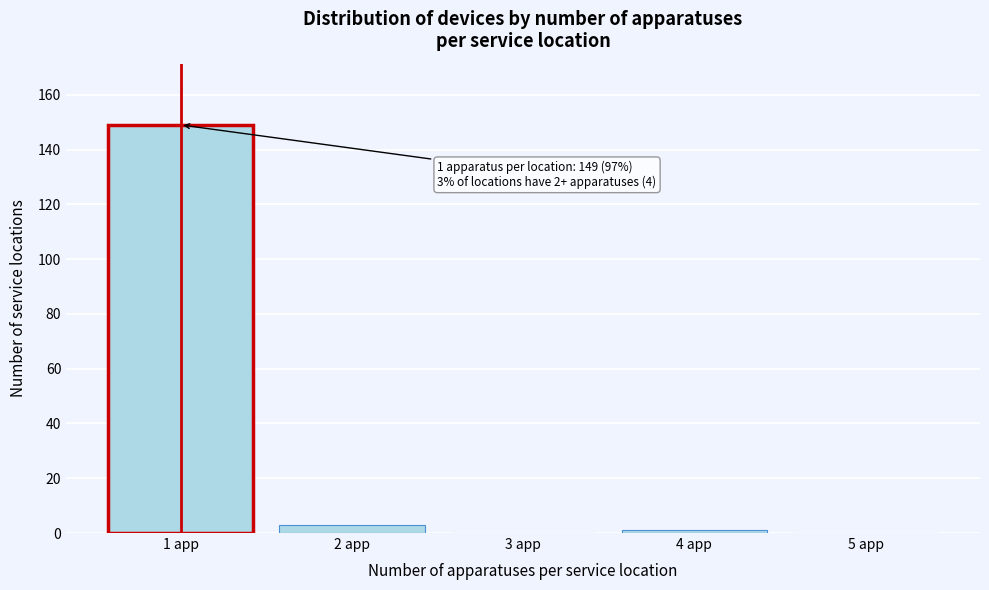

Reading left to right, transcribe all the data shown in this chart.

1 app=149	2 app=3	3 app=0	4 app=1	5 app=0